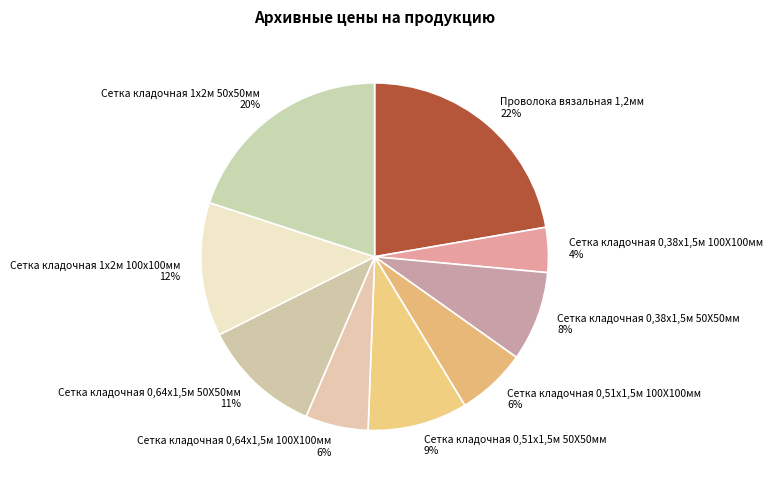

Which has a higher value, Сетка кладочная 1х2м 50х50мм or Сетка кладочная 0,51х1,5м 100Х100мм?

Сетка кладочная 1х2м 50х50мм